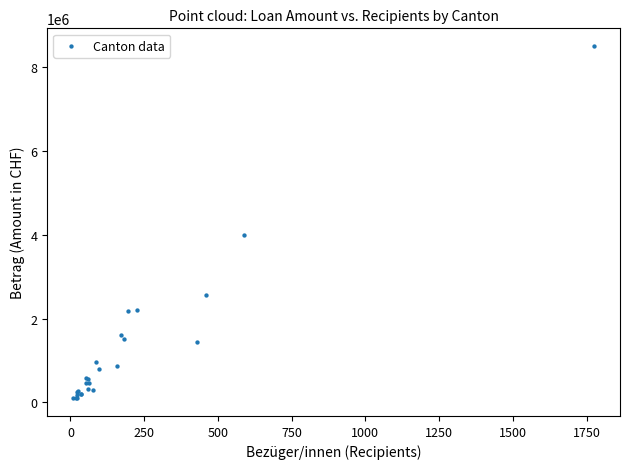

What Y value in the scatter plot is closest to 4302337?

3992555